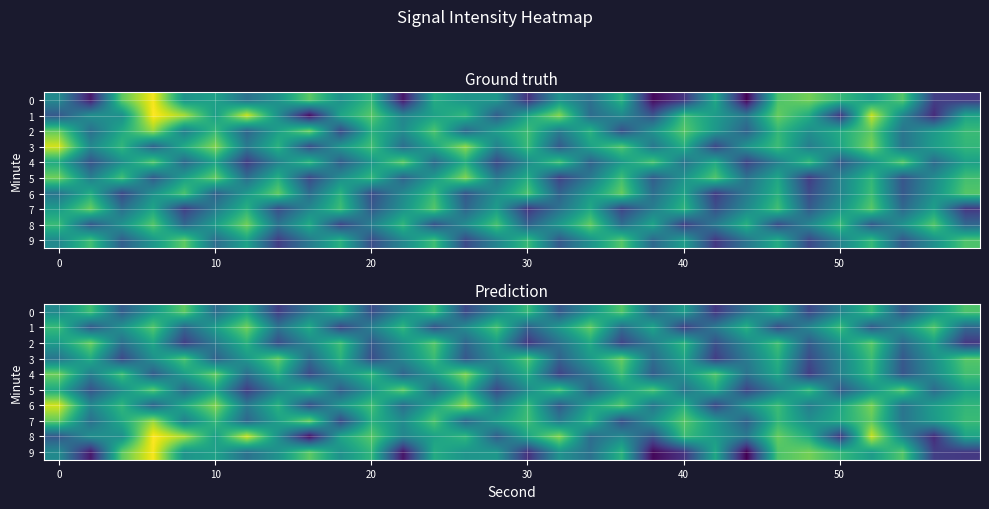

How many values in the row_6 series exceed -130?

10